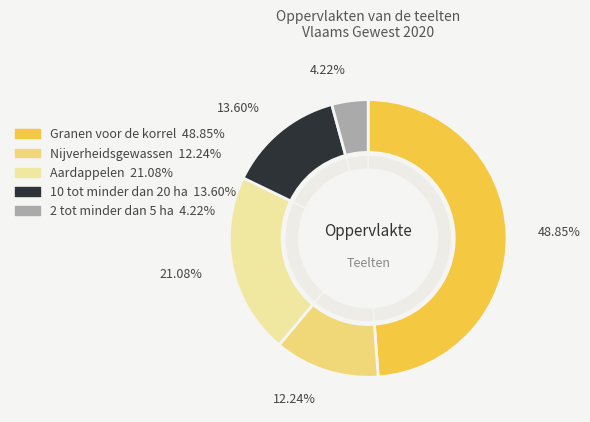

What percentage is the Granen voor de korrel slice, to the nearest percent?

49%